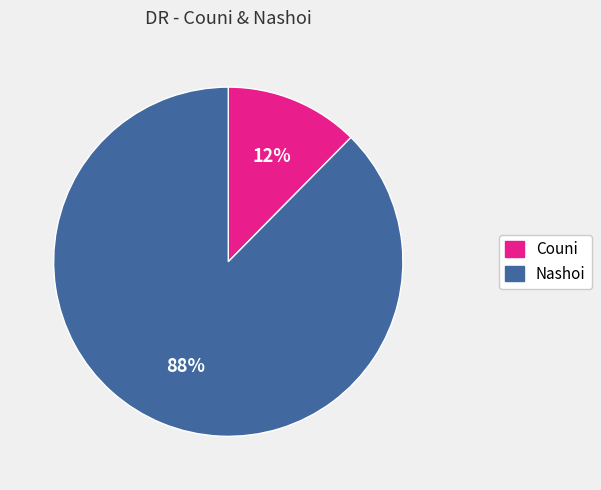

Does any single category account for the majority?

Yes